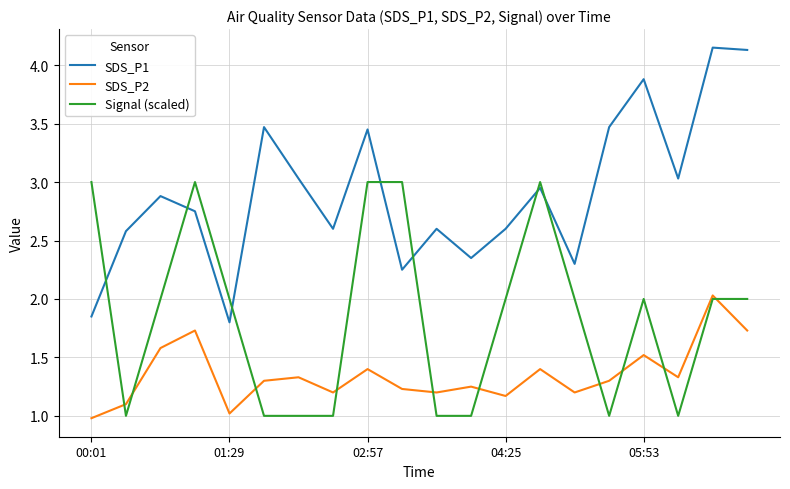

Which series has the largest total across all categories?

SDS_P1